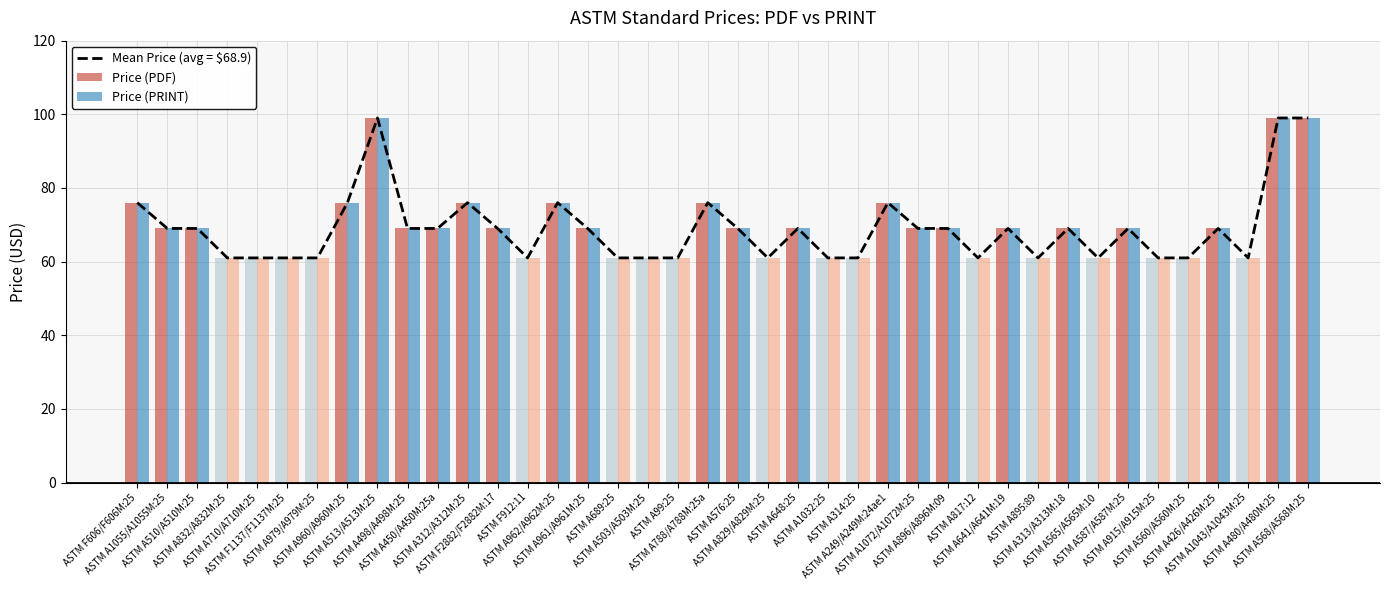

Read the value at ASTM A960/A960M:25, to the nearest 10.

80